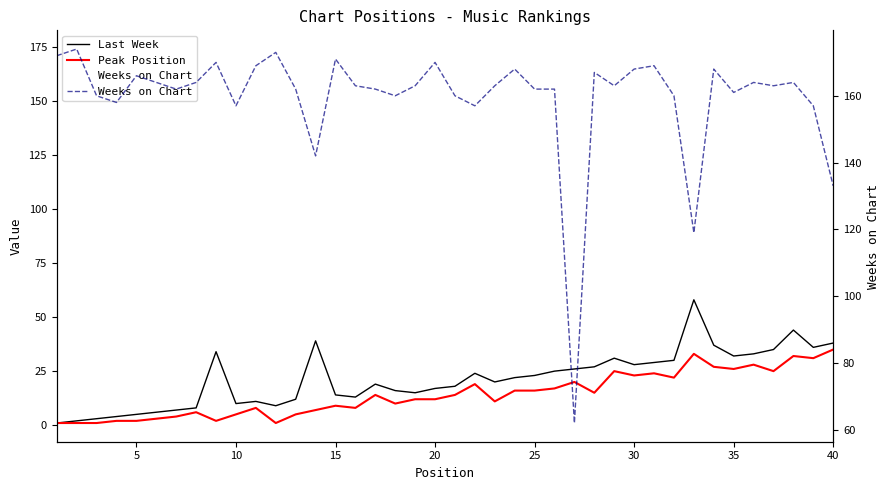

True or false: Last Week and Peak Position intersect in this chart.

False